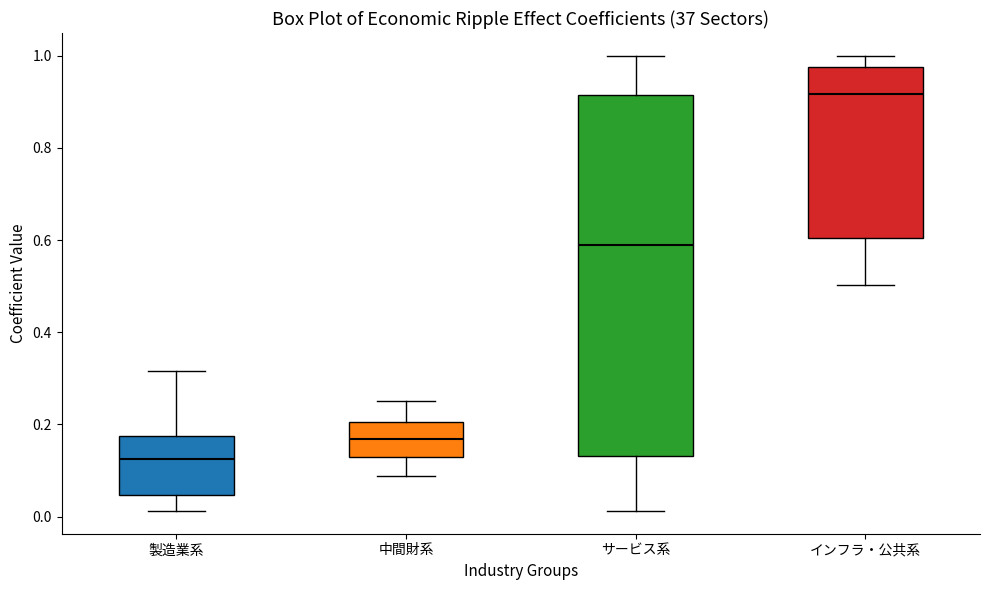

Which box is the tallest, from its lower edge to its upper edge?

サービス系